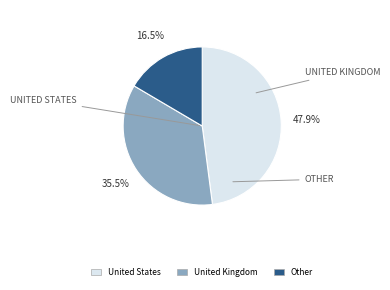

Does United Kingdom account for over 50% of the chart?

No